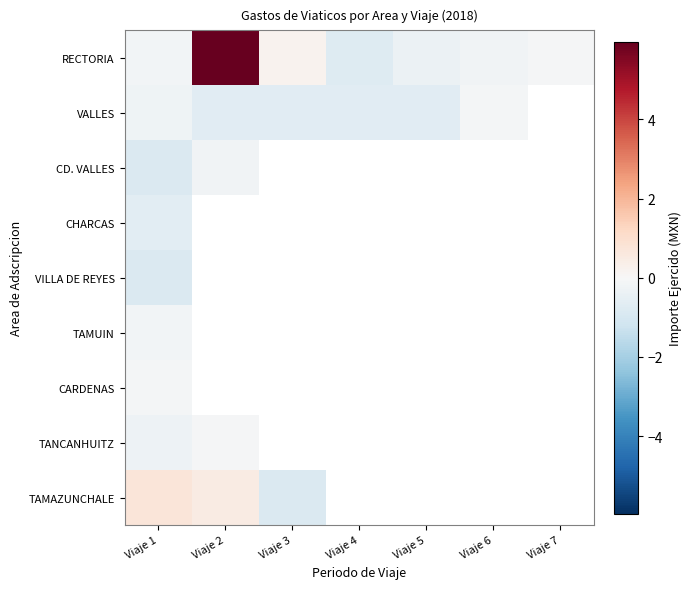

Which series changed the most between Viaje 2 and Viaje 4?

RECTORIA